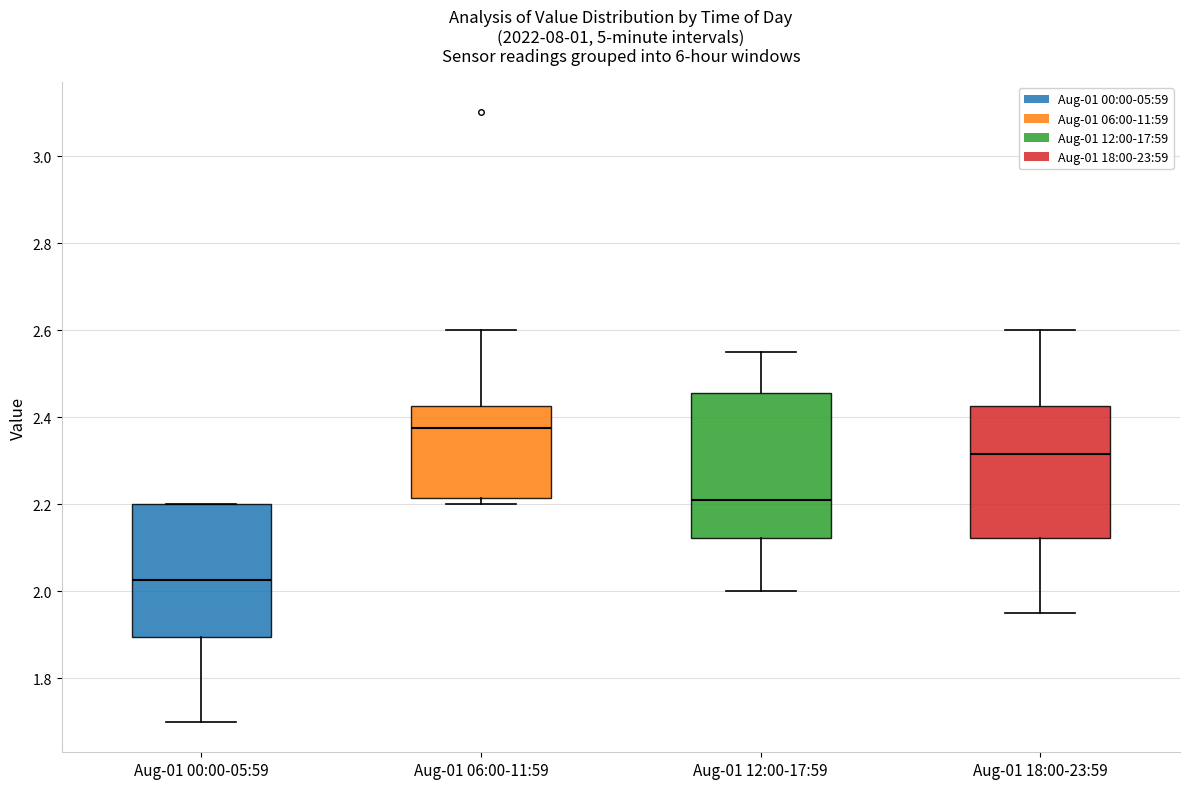

Reading left to right, transcribe this box plot: for each box, give where its median line is, the range the box spans, and where its two whiskers end, as read against the y-axis. The values are not printed on the chart, so give them approximately, as read against the axis.

Aug-01 00:00-05:59: median 2.02, box 1.90 to 2.20, whiskers 1.70 to 2.20
Aug-01 06:00-11:59: median 2.38, box 2.22 to 2.42, whiskers 2.20 to 2.60
Aug-01 12:00-17:59: median 2.22, box 2.12 to 2.46, whiskers 2.00 to 2.56
Aug-01 18:00-23:59: median 2.32, box 2.12 to 2.42, whiskers 1.96 to 2.60